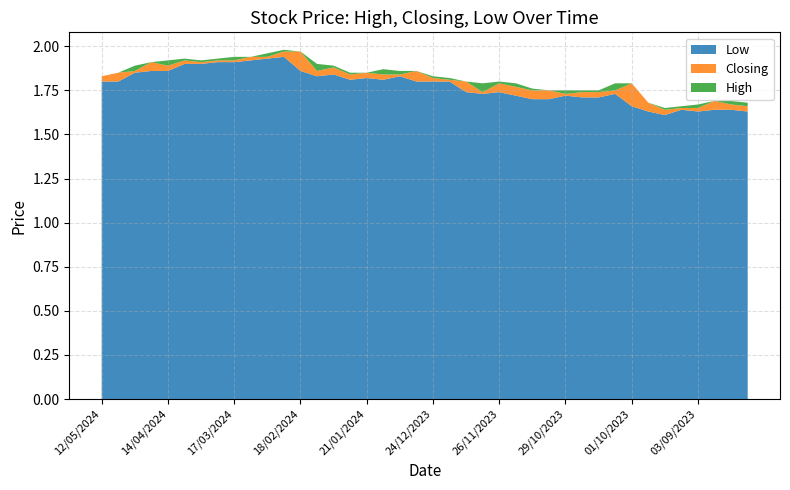

Reading left to right, extract all data points from this chart.

High: 12/05/2024=1.8	05/05/2024=1.9	28/04/2024=1.9	21/04/2024=1.9	14/04/2024=1.9	07/04/2024=1.9	31/03/2024=1.9	24/03/2024=1.9	17/03/2024=1.9	10/03/2024=1.9	03/03/2024=2.0	25/02/2024=2.0	18/02/2024=2.0	11/02/2024=1.9	04/02/2024=1.9	28/01/2024=1.9	21/01/2024=1.9	14/01/2024=1.9	07/01/2024=1.9	31/12/2023=1.9	24/12/2023=1.8	17/12/2023=1.8	10/12/2023=1.8	03/12/2023=1.8	26/11/2023=1.8	19/11/2023=1.8	12/11/2023=1.8	05/11/2023=1.8	29/10/2023=1.8	22/10/2023=1.8	15/10/2023=1.8	08/10/2023=1.8	01/10/2023=1.8	24/09/2023=1.7	17/09/2023=1.6	10/09/2023=1.7	03/09/2023=1.7	27/08/2023=1.7	20/08/2023=1.7	13/08/2023=1.7
Closing: 12/05/2024=1.8	05/05/2024=1.9	28/04/2024=1.9	21/04/2024=1.9	14/04/2024=1.9	07/04/2024=1.9	31/03/2024=1.9	24/03/2024=1.9	17/03/2024=1.9	10/03/2024=1.9	03/03/2024=1.9	25/02/2024=2.0	18/02/2024=2.0	11/02/2024=1.9	04/02/2024=1.9	28/01/2024=1.8	21/01/2024=1.9	14/01/2024=1.8	07/01/2024=1.8	31/12/2023=1.9	24/12/2023=1.8	17/12/2023=1.8	10/12/2023=1.8	03/12/2023=1.7	26/11/2023=1.8	19/11/2023=1.8	12/11/2023=1.8	05/11/2023=1.8	29/10/2023=1.7	22/10/2023=1.7	15/10/2023=1.7	08/10/2023=1.8	01/10/2023=1.8	24/09/2023=1.7	17/09/2023=1.6	10/09/2023=1.6	03/09/2023=1.6	27/08/2023=1.7	20/08/2023=1.7	13/08/2023=1.7
Low: 12/05/2024=1.8	05/05/2024=1.8	28/04/2024=1.9	21/04/2024=1.9	14/04/2024=1.9	07/04/2024=1.9	31/03/2024=1.9	24/03/2024=1.9	17/03/2024=1.9	10/03/2024=1.9	03/03/2024=1.9	25/02/2024=1.9	18/02/2024=1.9	11/02/2024=1.8	04/02/2024=1.8	28/01/2024=1.8	21/01/2024=1.8	14/01/2024=1.8	07/01/2024=1.8	31/12/2023=1.8	24/12/2023=1.8	17/12/2023=1.8	10/12/2023=1.7	03/12/2023=1.7	26/11/2023=1.7	19/11/2023=1.7	12/11/2023=1.7	05/11/2023=1.7	29/10/2023=1.7	22/10/2023=1.7	15/10/2023=1.7	08/10/2023=1.7	01/10/2023=1.7	24/09/2023=1.6	17/09/2023=1.6	10/09/2023=1.6	03/09/2023=1.6	27/08/2023=1.6	20/08/2023=1.6	13/08/2023=1.6